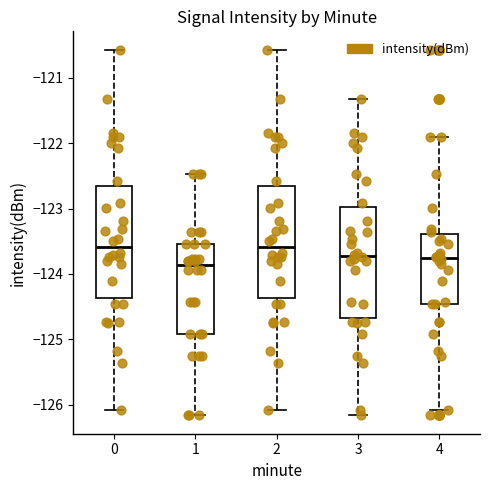

Where is the upper edge of the box at x = 0 on the y-axis? The values are not printed on the chart, so give them approximately, as read against the axis.

-122.7